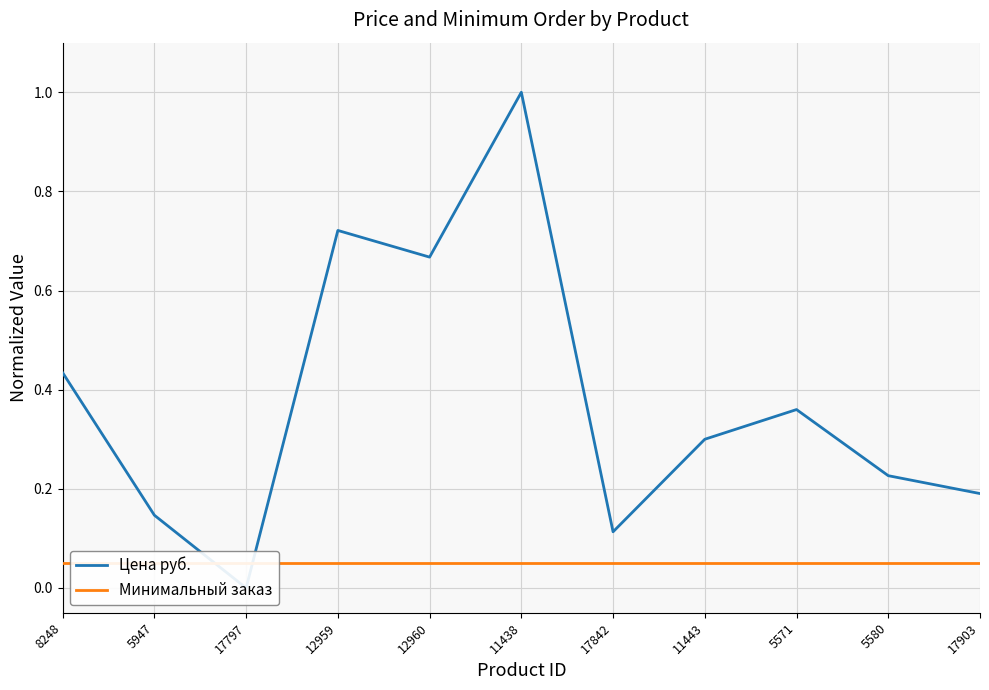

At 17842, list the series in order from smallest to largest.

Минимальный заказ, Цена руб.